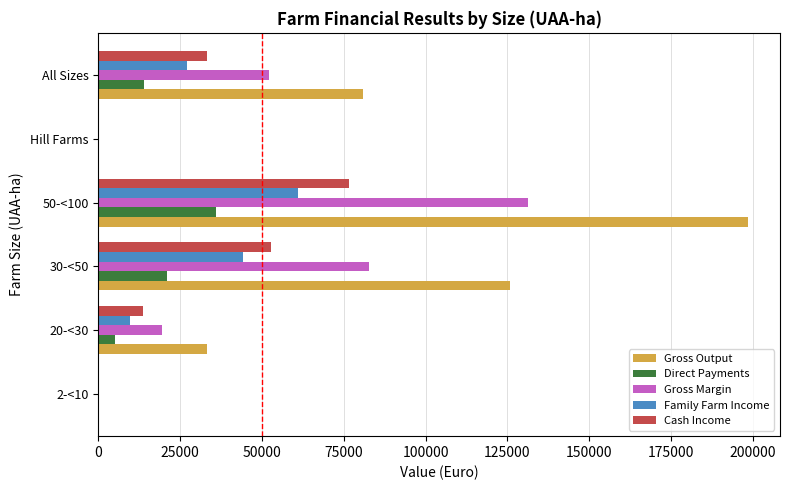

What is the sum of all Family Farm Income values?

141727